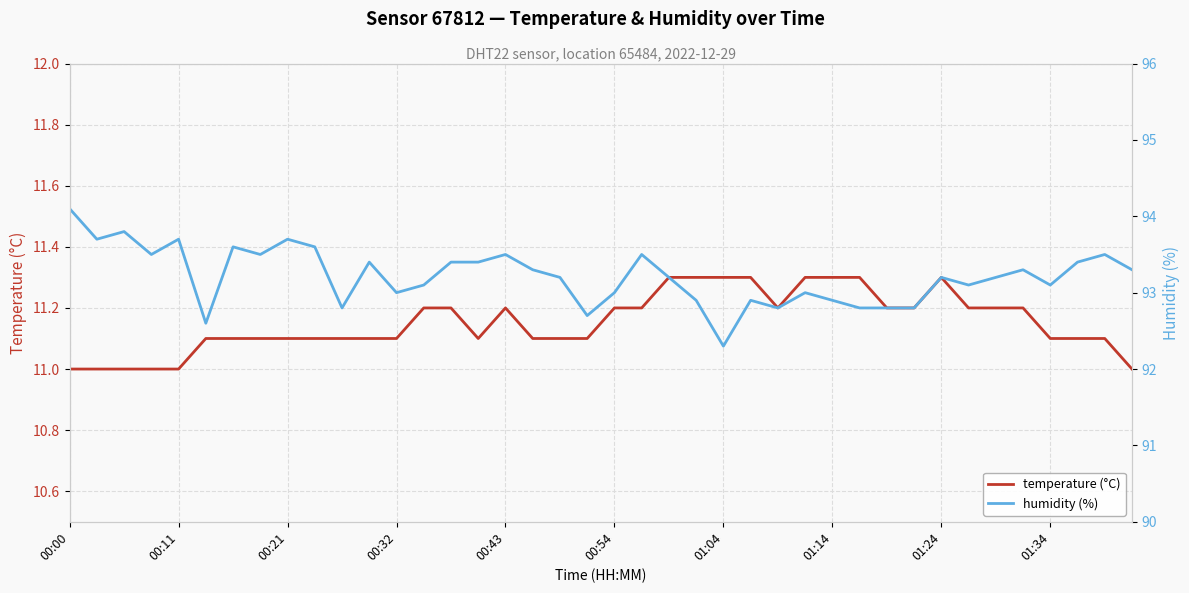

How many interior local valleys does the humidity (%) series have?

11